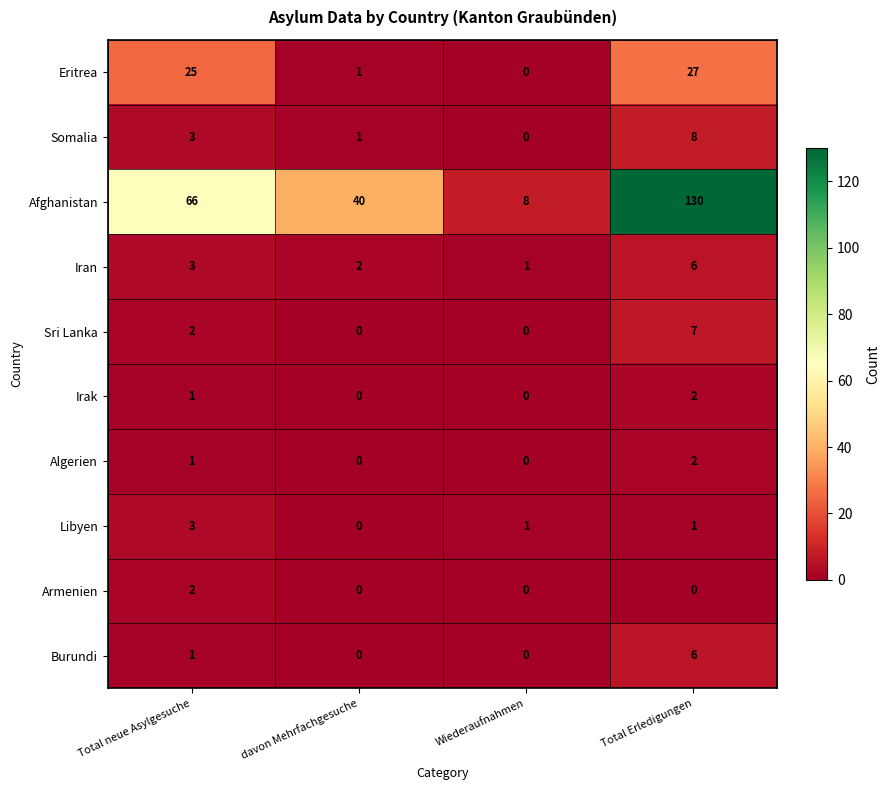

Which series changed the most between Wiederaufnahmen and Total Erledigungen?

Afghanistan